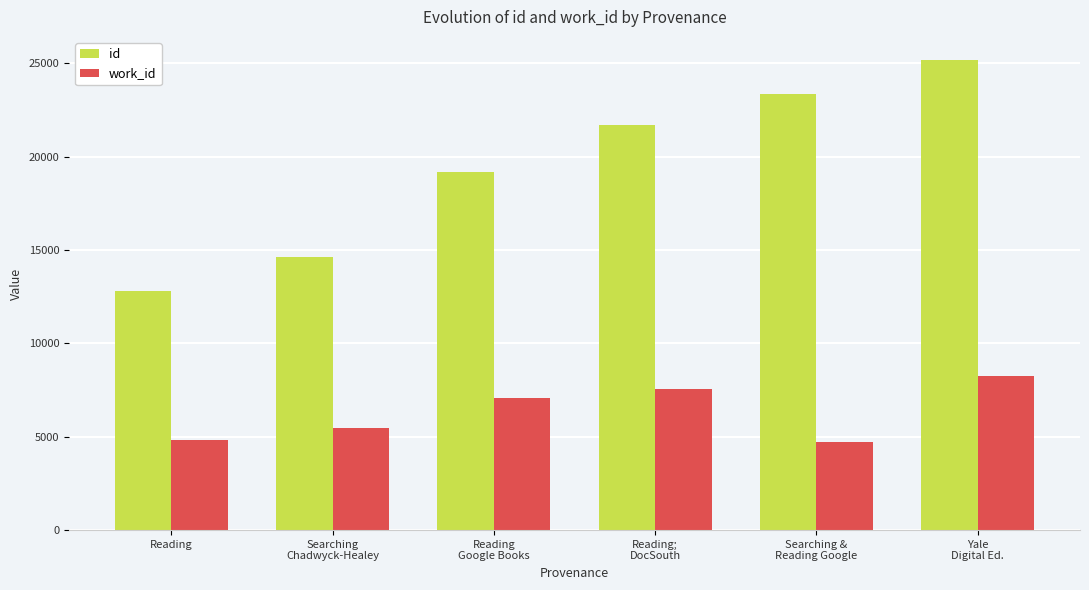

The work_id series shows 8270 at Yale
Digital Ed.. True or false?

True